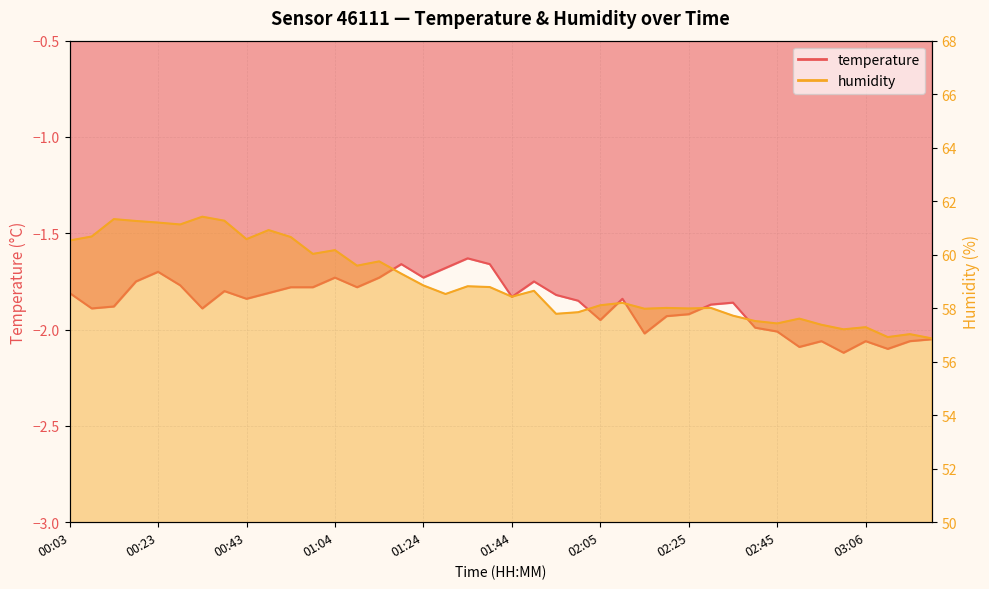

What is the label of the 37th point from the left?

03:06